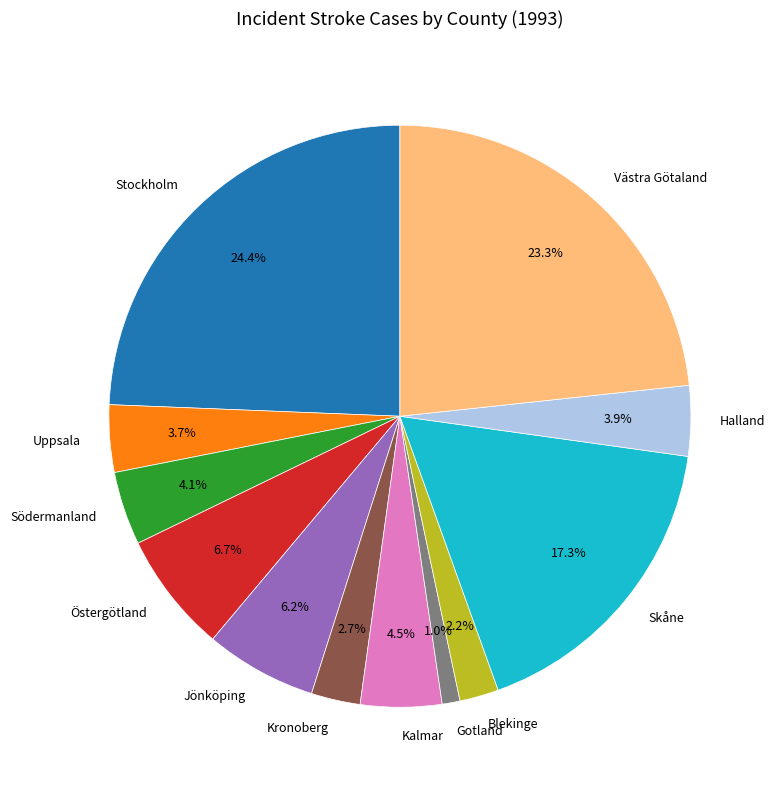

Is the sum of Östergötland and Halland greater than half?

No